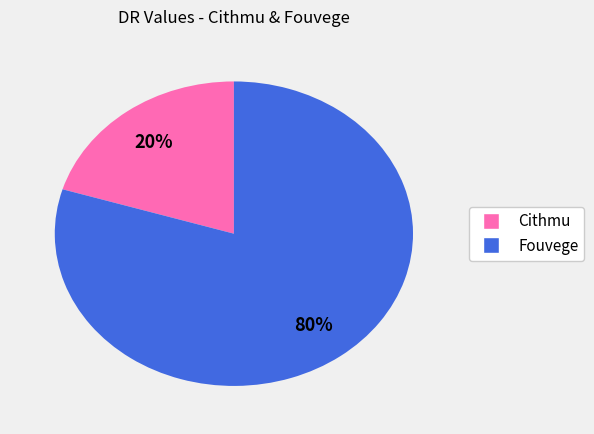

Between Fouvege and Cithmu, which is larger?

Fouvege